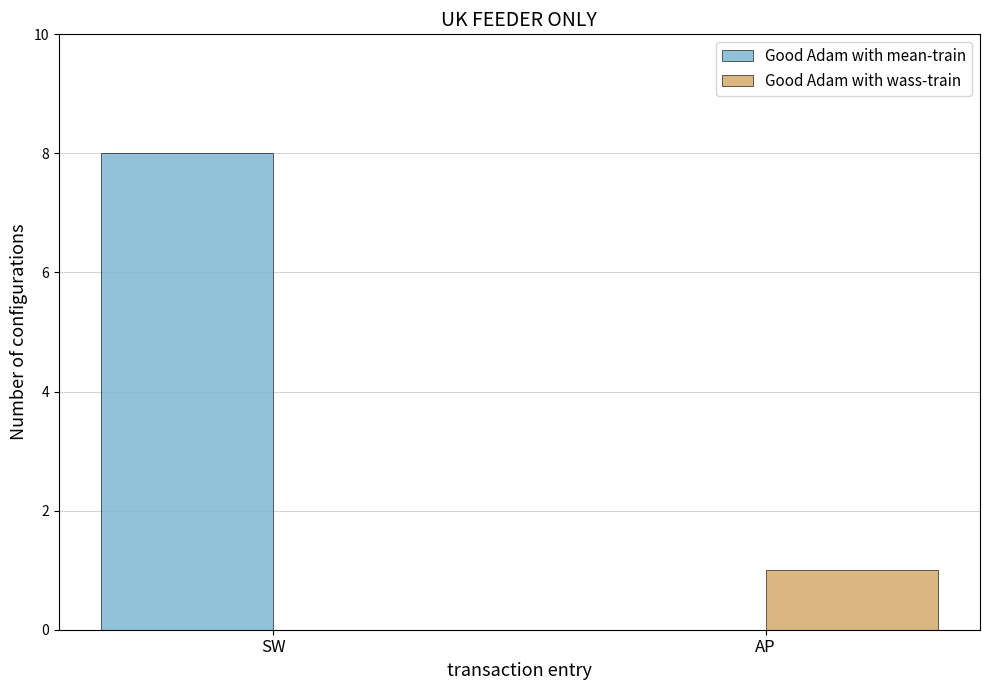

What is the highest value of the Good Adam with mean-train series?

8